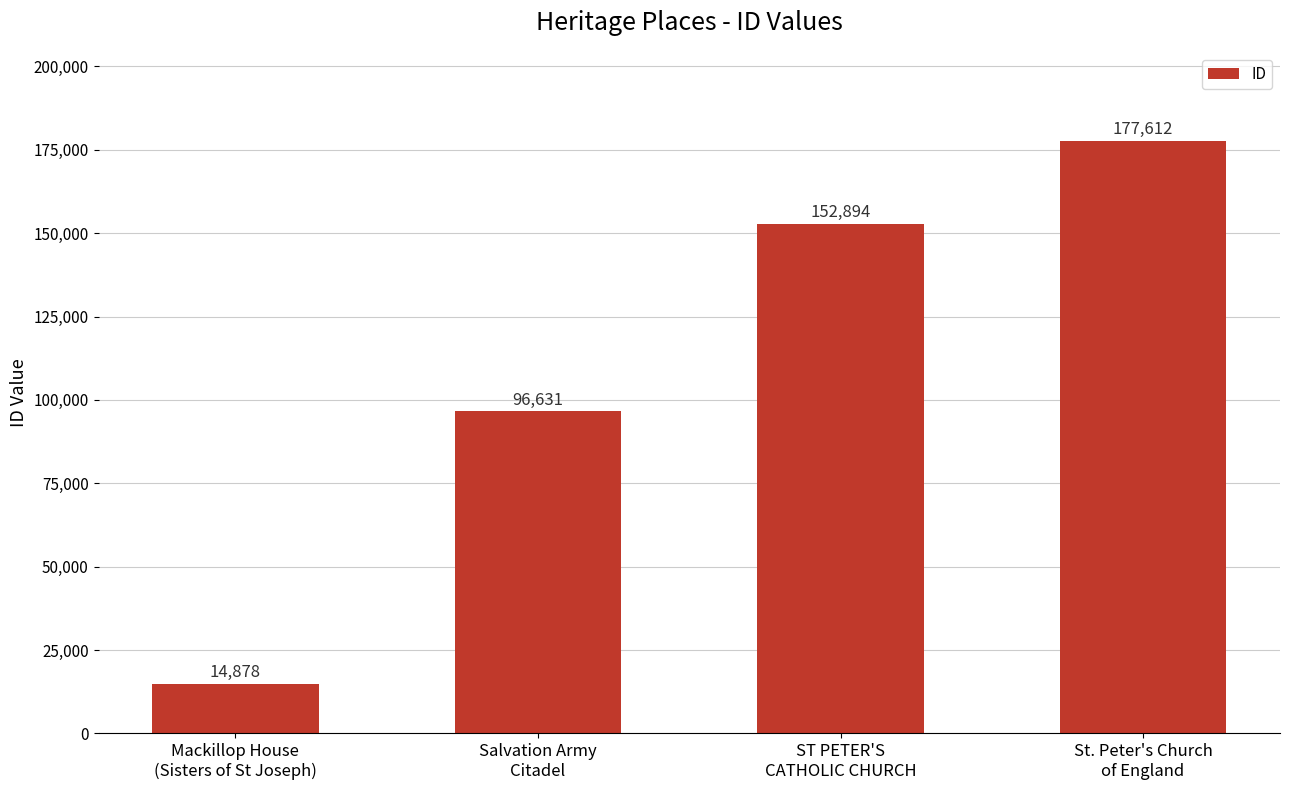

At which label is the value closest to 96245?

Salvation Army
Citadel